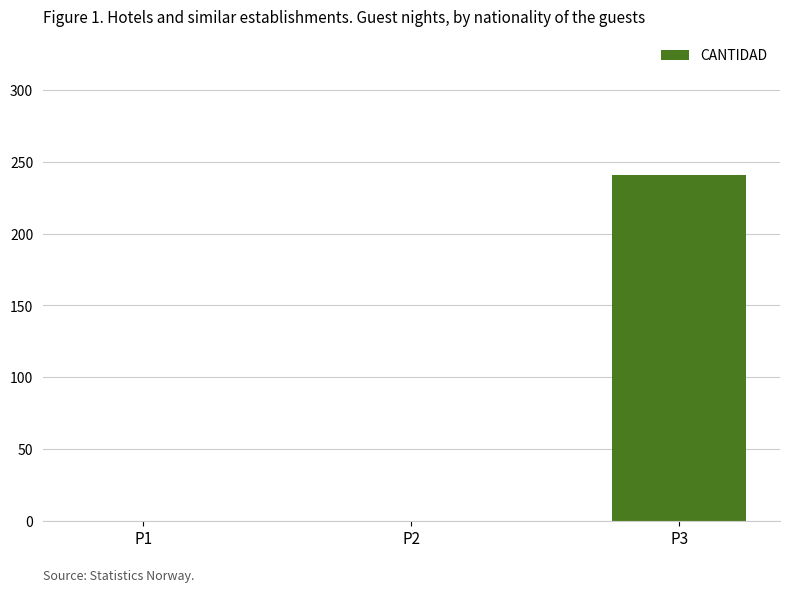

True or false: the data shows 0 at P2.

True